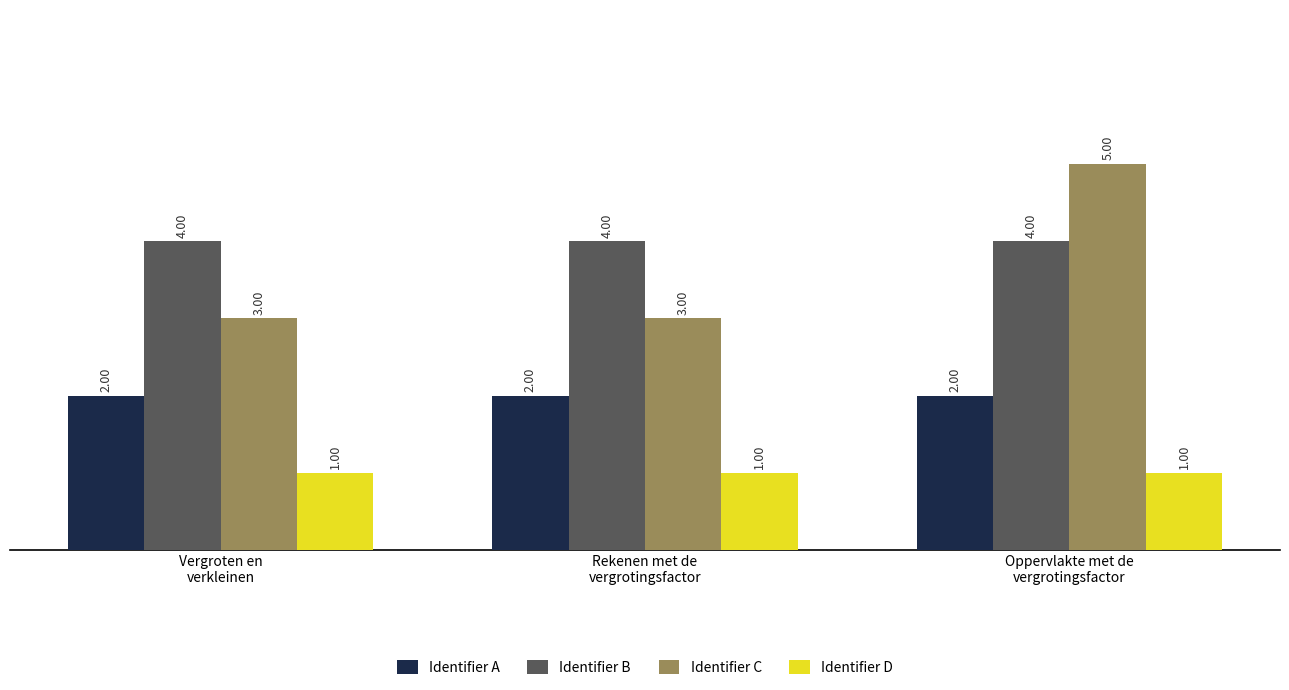

Which series has the largest total across all categories?

Identifier B